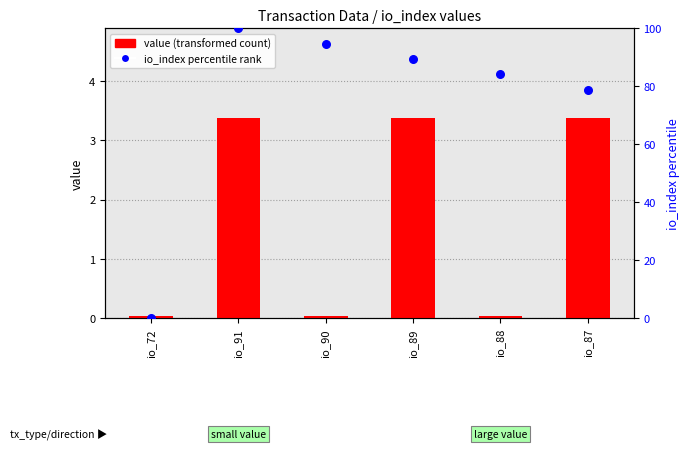

Is the value of io_index (percentile rank) at io_88 greater than the value of value (transformed count) at io_91?

Yes